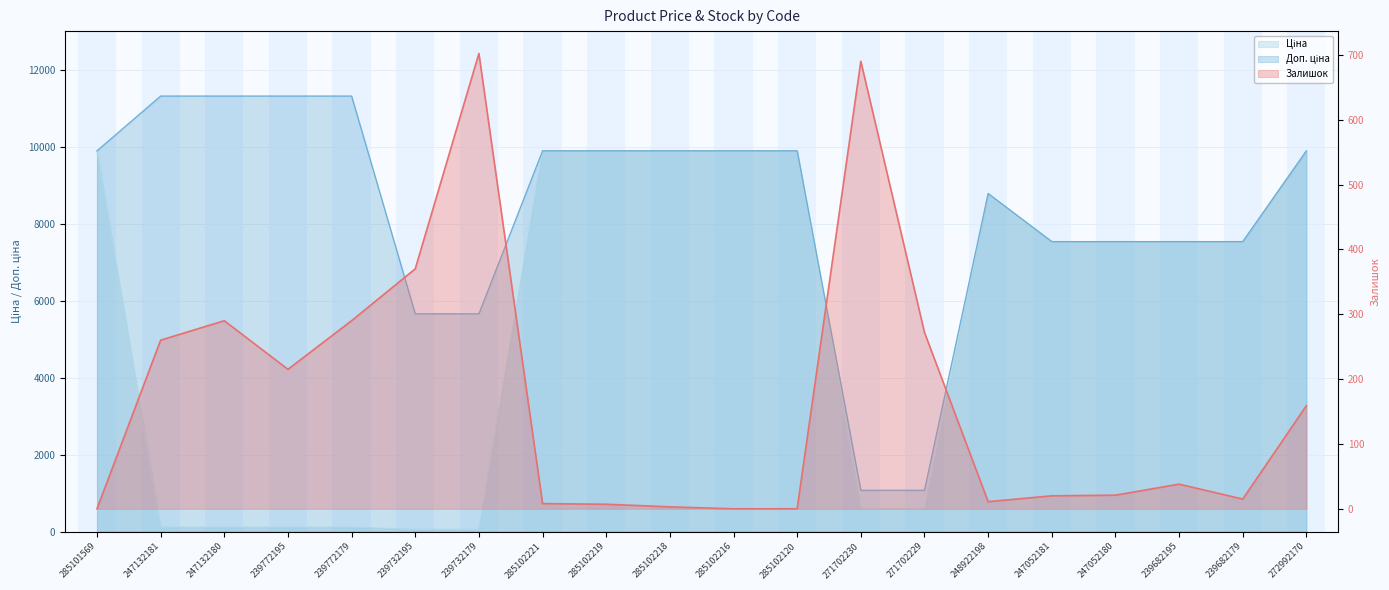

Which category has the lowest value across all series?

285101569